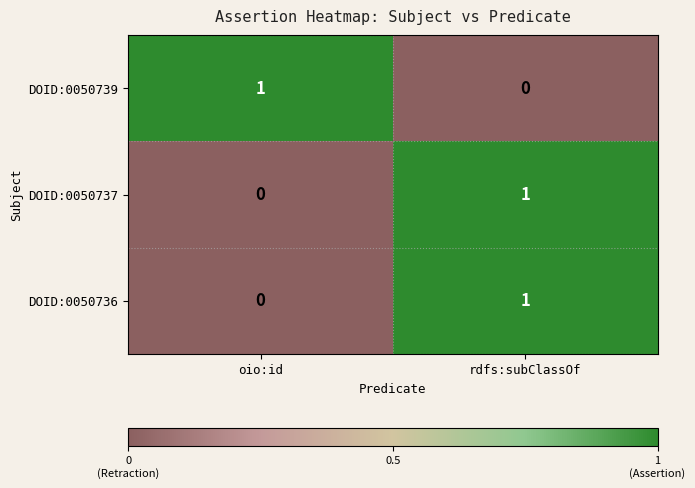

Reading left to right, list all the values displayed in this chart.

DOID:0050739: 1	0
DOID:0050737: 0	1
DOID:0050736: 0	1